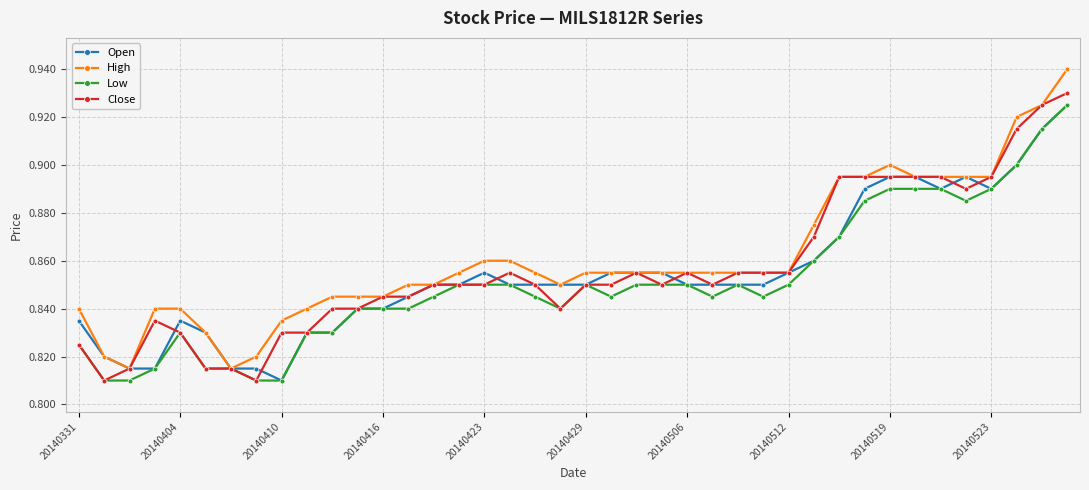

True or false: Open has more than 0 points higher than both neighbors.

True